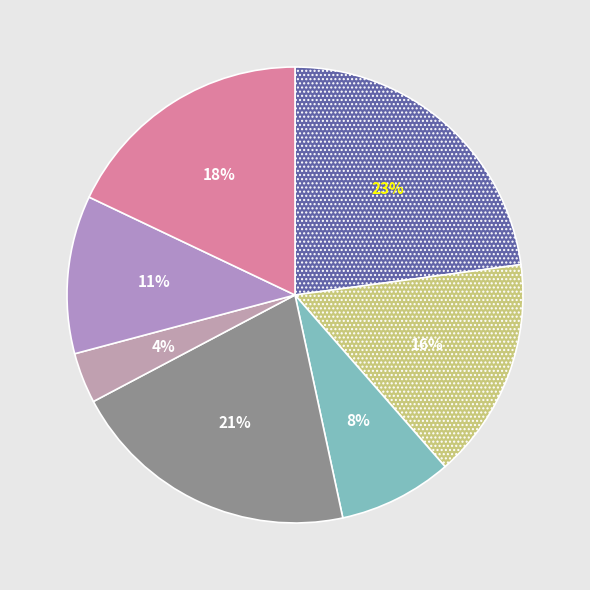

Does any single category account for the majority?

No